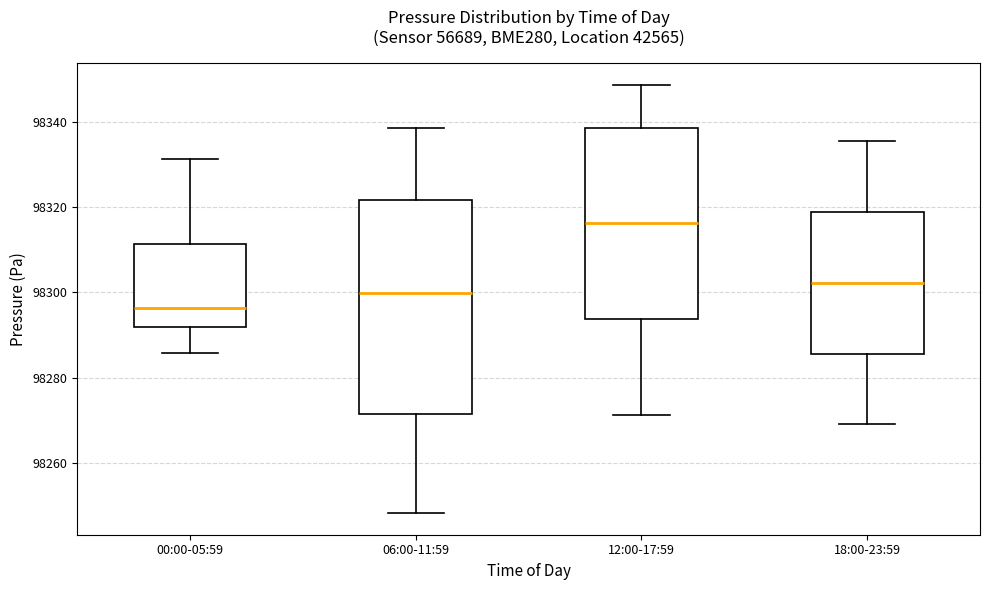

Where is the upper edge of the box for 12:00-17:59 on the y-axis? The values are not printed on the chart, so give them approximately, as read against the axis.

98338